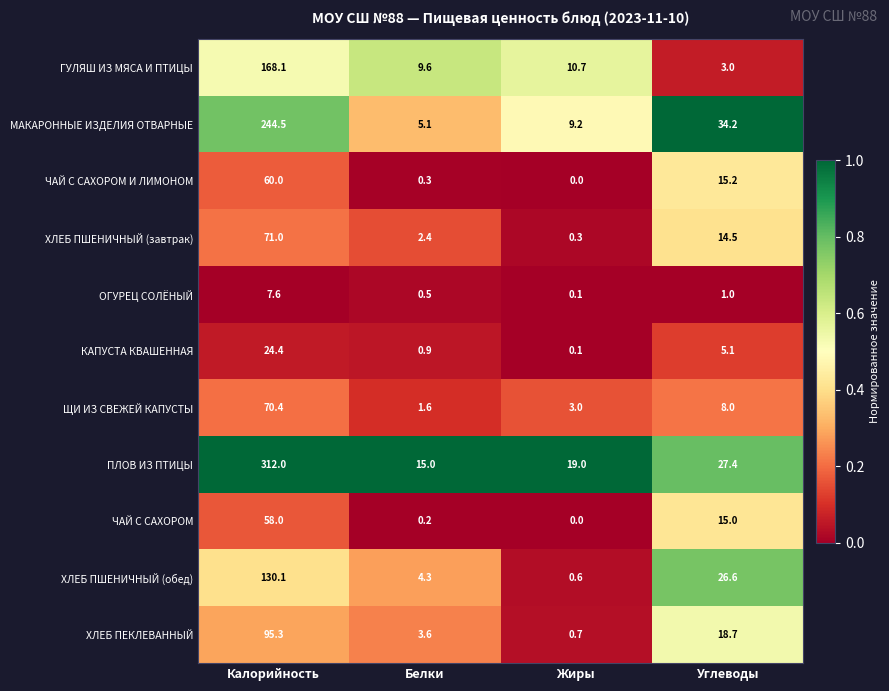

The value of ЩИ ИЗ СВЕЖЕЙ КАПУСТЫ at Белки is 0.6. True or false?

False